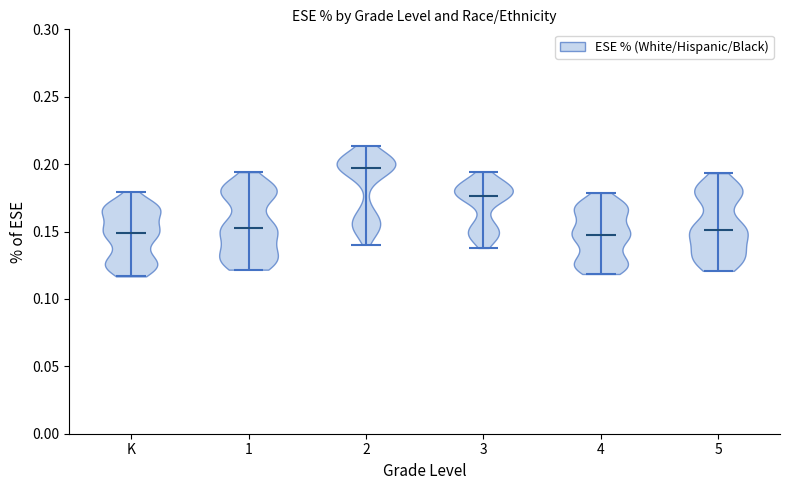

Reading left to right, read every violin against the y-axis: where its median line is, and the lowest and highest points it reaches. The values are not printed on the chart, so give them approximately, as read against the axis.

K: median line 0.150, lowest point 0.115, highest point 0.180
1: median line 0.150, lowest point 0.120, highest point 0.195
2: median line 0.195, lowest point 0.140, highest point 0.215
3: median line 0.175, lowest point 0.140, highest point 0.195
4: median line 0.145, lowest point 0.120, highest point 0.180
5: median line 0.150, lowest point 0.120, highest point 0.195